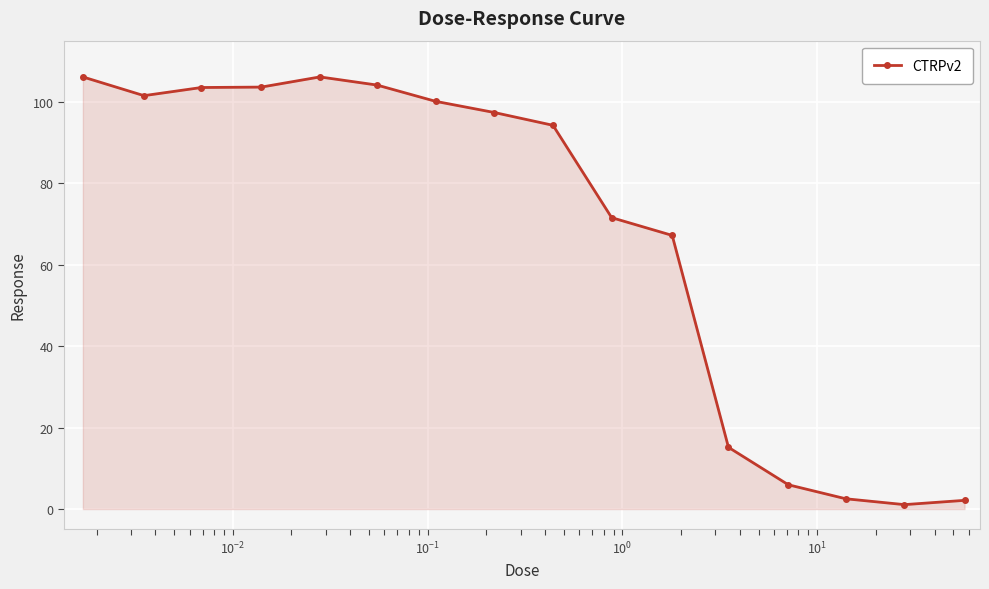

What is the maximum value shown in the chart?

106.1